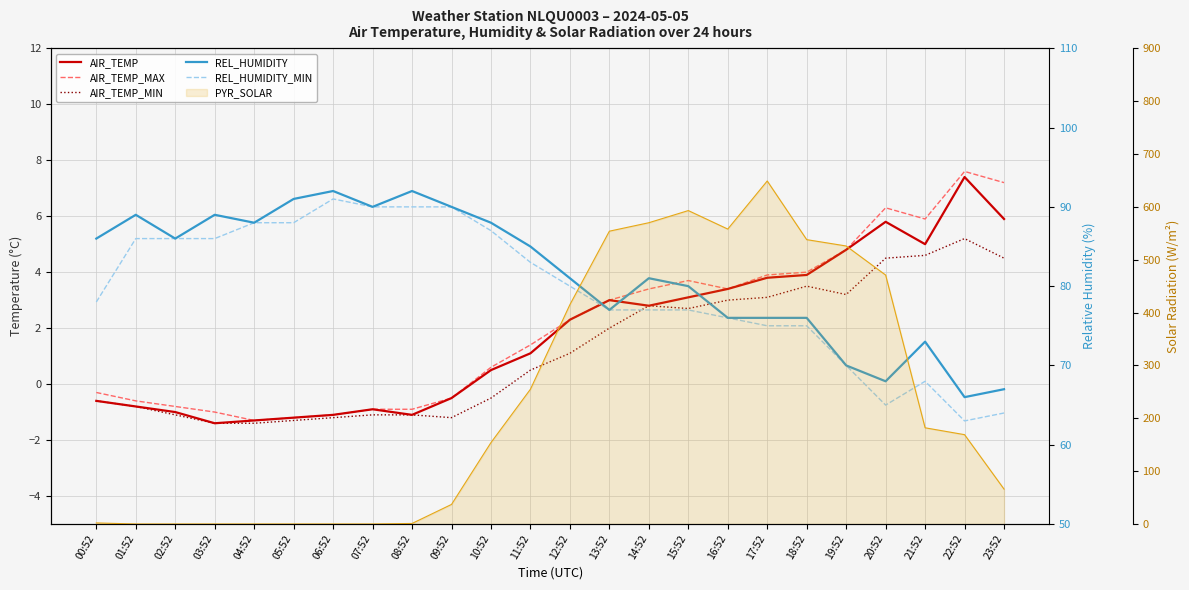

Rank the series by their maximum value, from highest to lowest.

REL_HUMIDITY, REL_HUMIDITY_MIN, AIR_TEMP_MAX, AIR_TEMP, AIR_TEMP_MIN